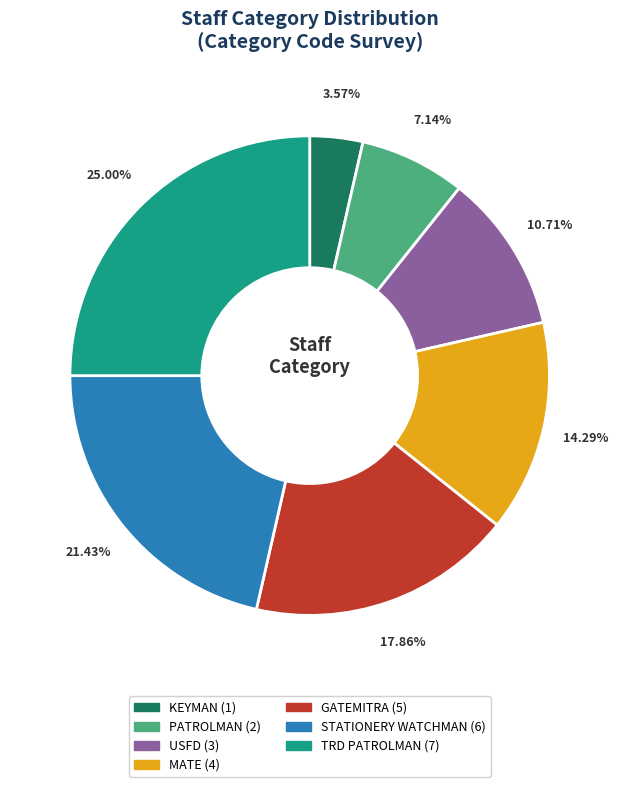

How many segments does this pie chart have?

7